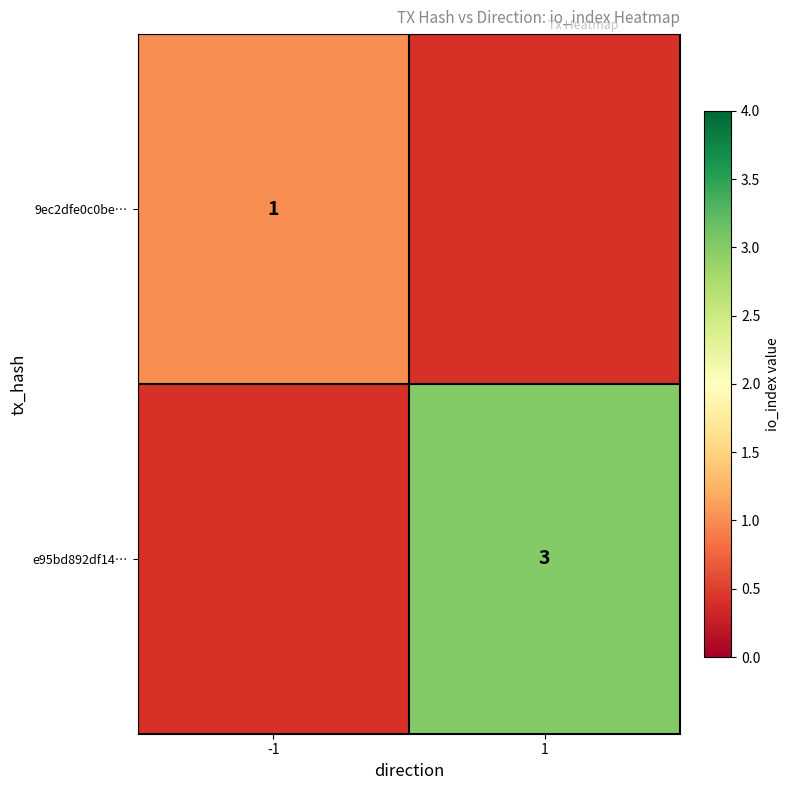

Between -1 and 1, which is larger?

1